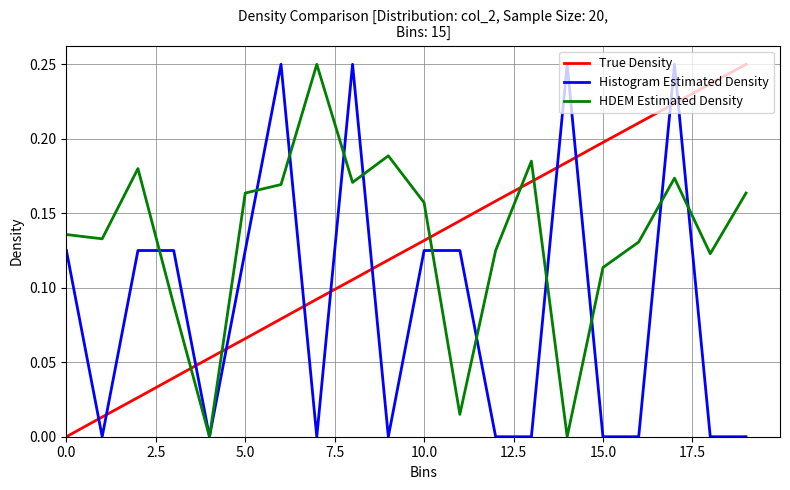

Rank the series by their average value, from lowest to highest.

Histogram Estimated Density, True Density, HDEM Estimated Density